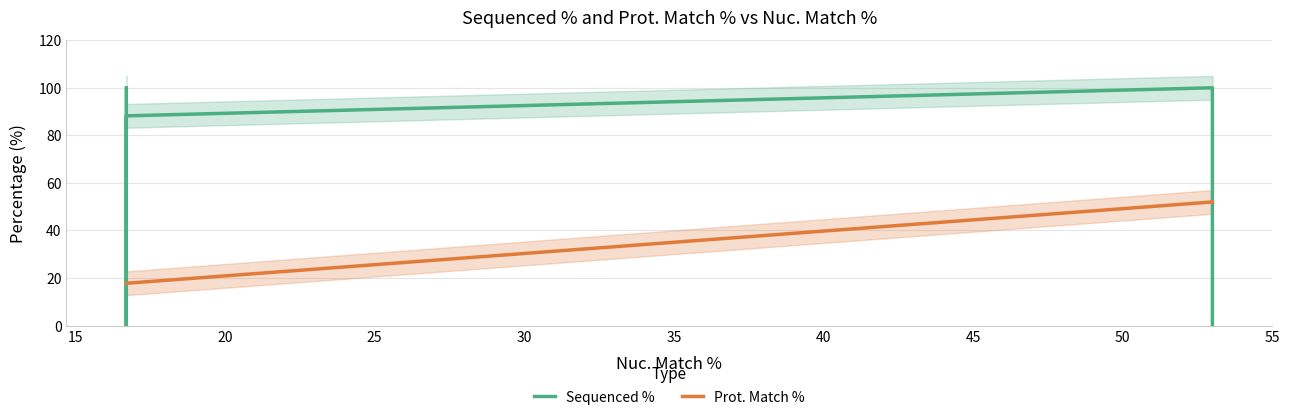

True or false: Sequenced % has a value of 88.2 at 20.

True